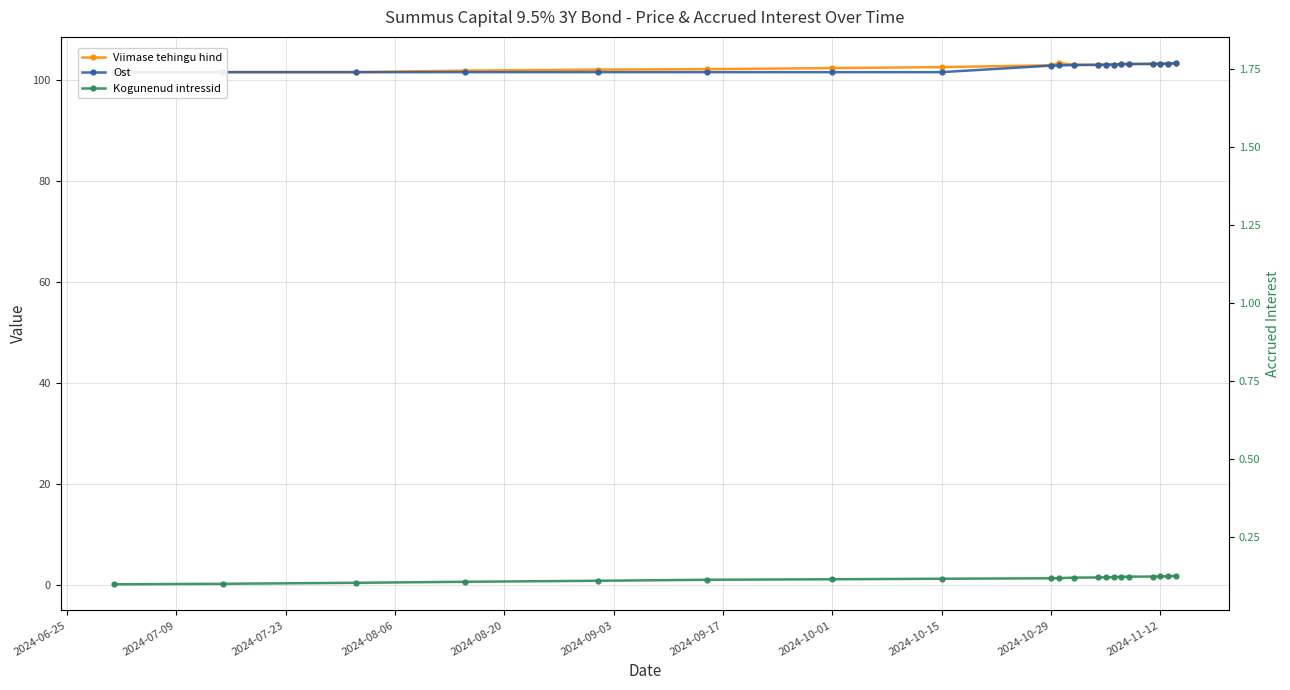

True or false: Viimase tehingu hind and Kogunenud intressid cross at least once.

False